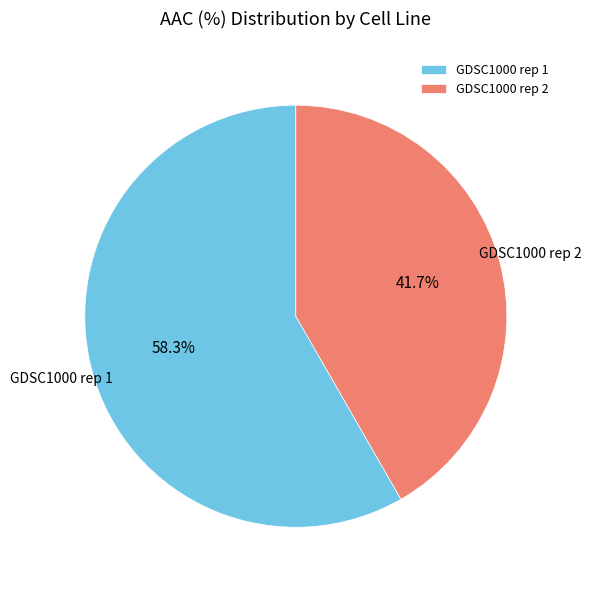

How many segments does this pie chart have?

2